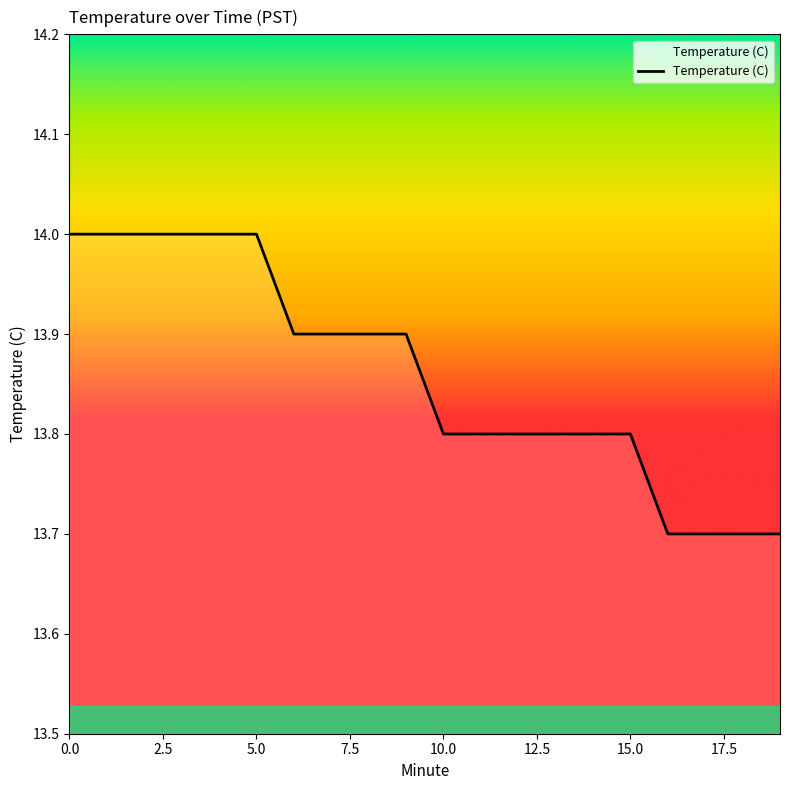

What is the difference between the maximum and minimum values?

0.3